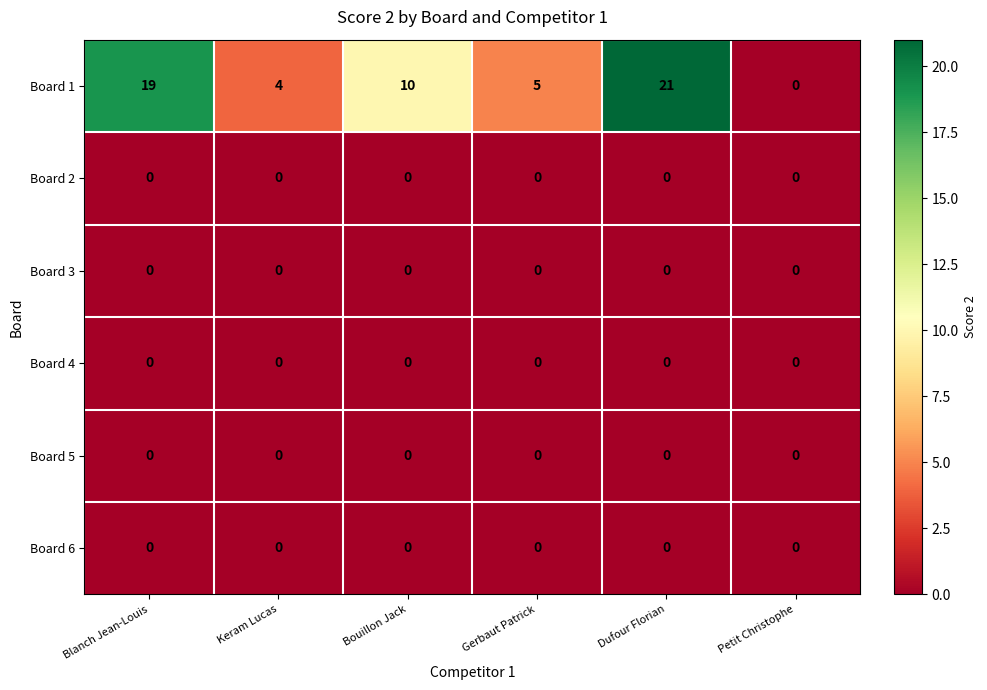

Which series has the widest spread of values?

Board 1